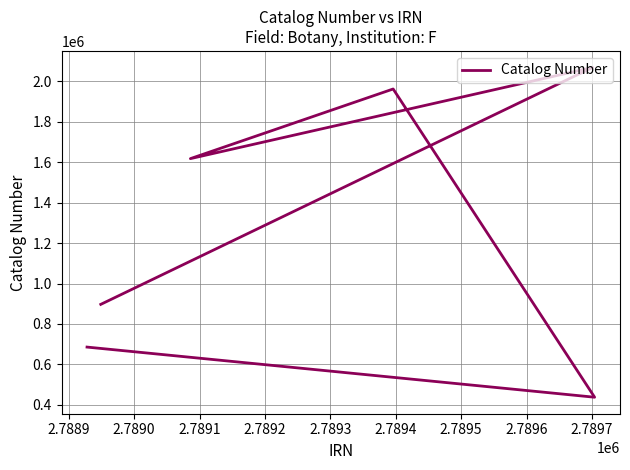

Reading left to right, transcribe all the data shown in this chart.

685889	438010	1961435	1617238	2068016	896983